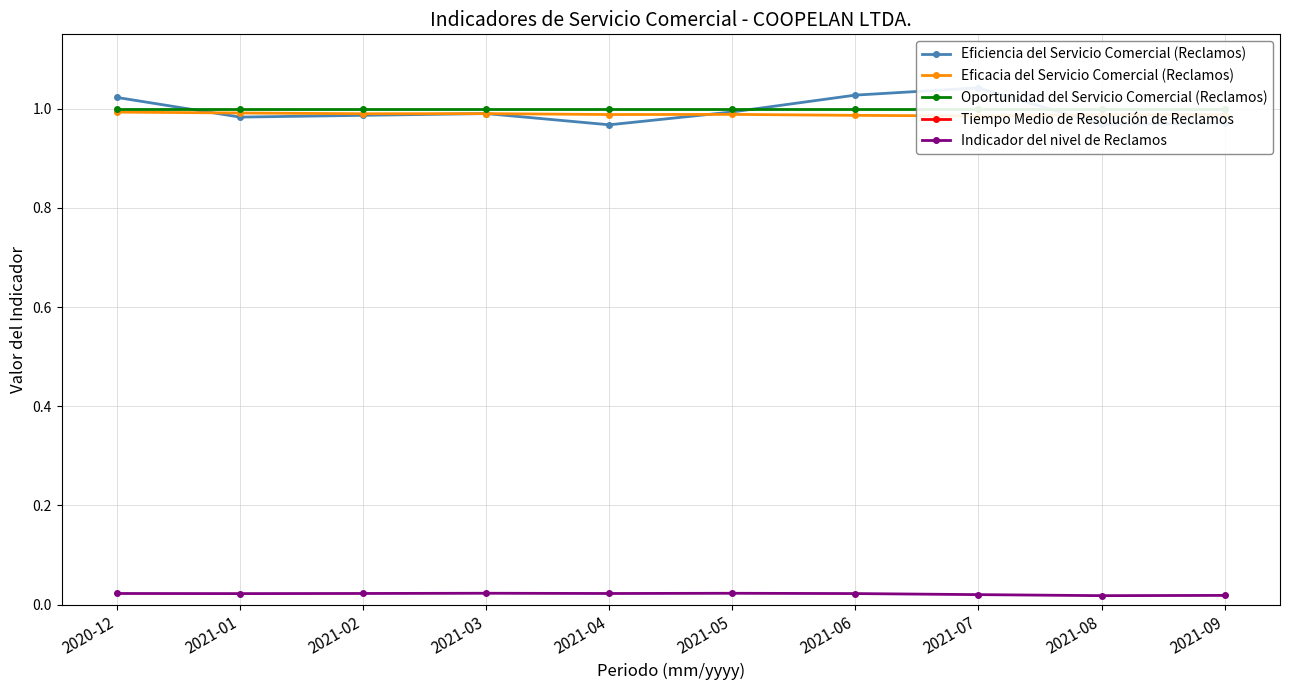

How many data points does each series have?

10